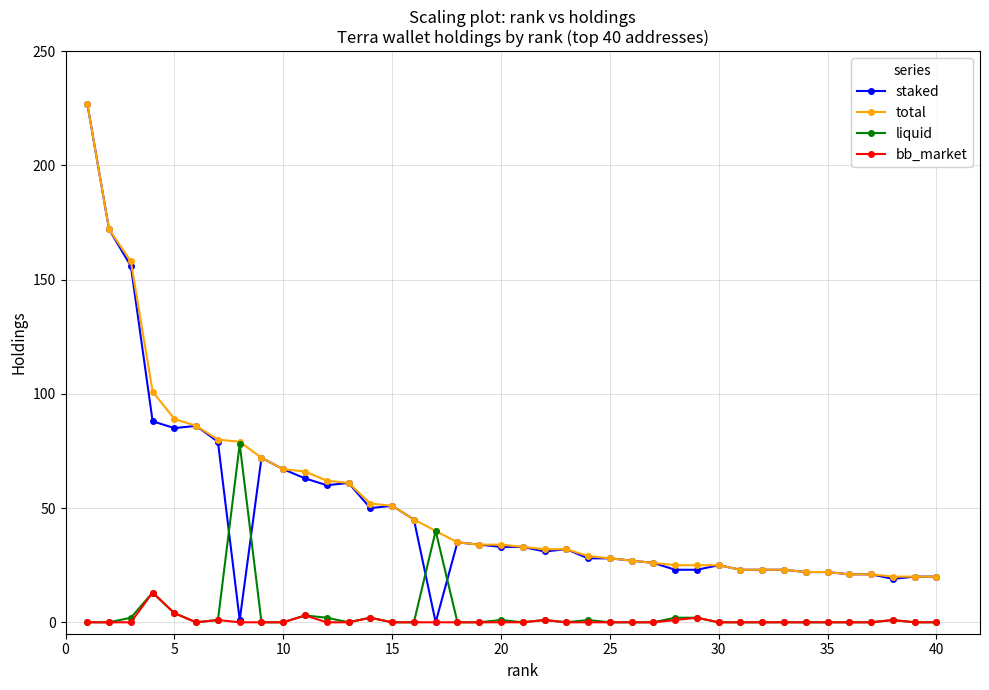

What is the maximum value shown in the chart?

227